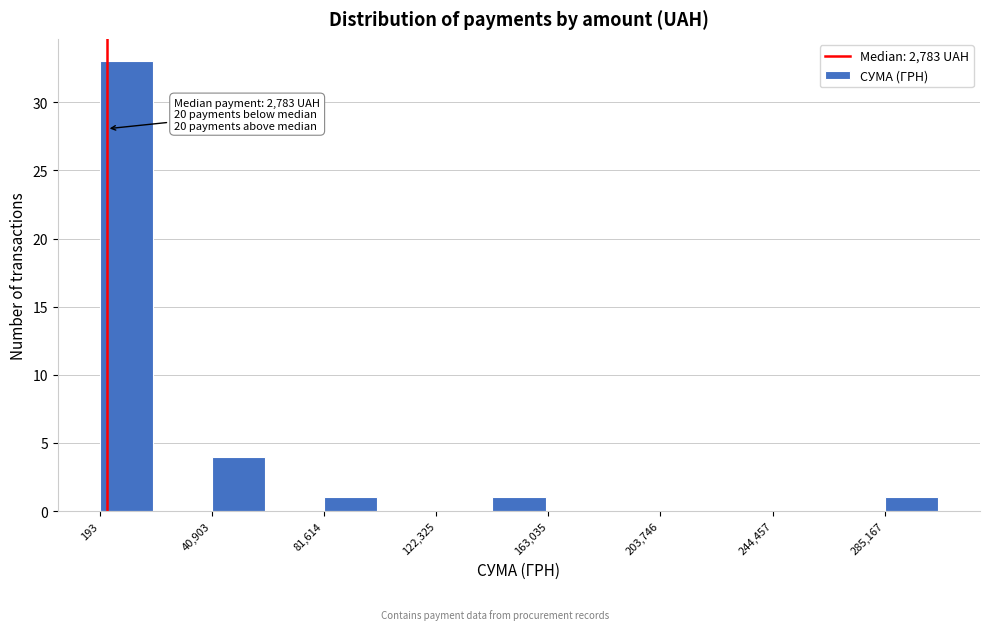

Which range on the x-axis has the tallest bar?

0 to 20000